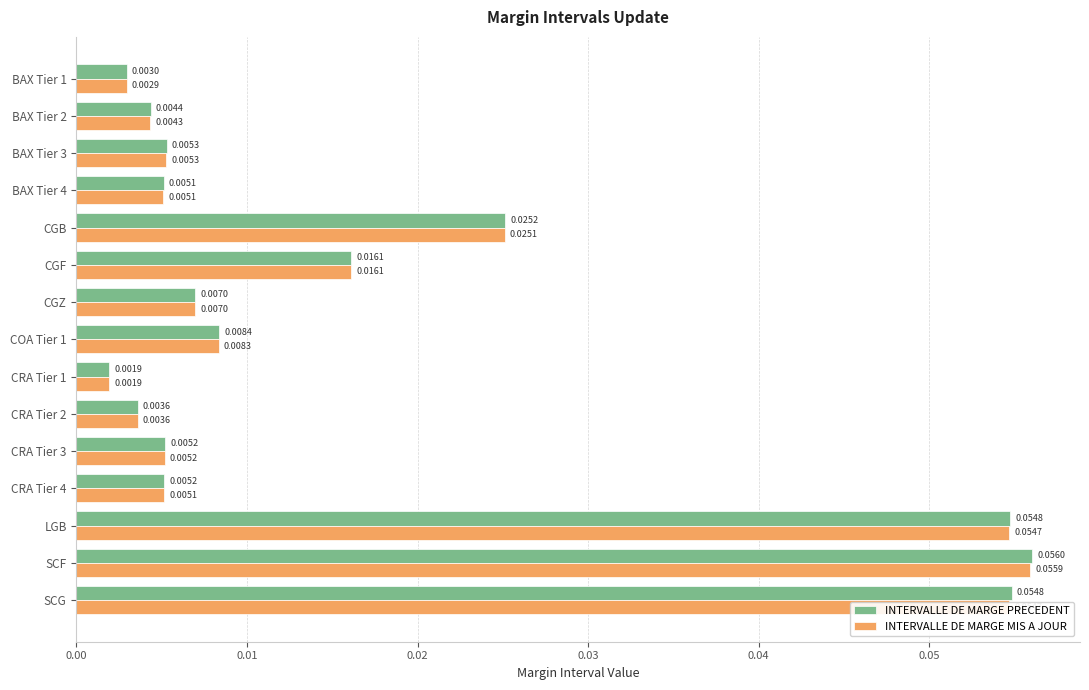

At which category is the sum across all series the highest?

SCF